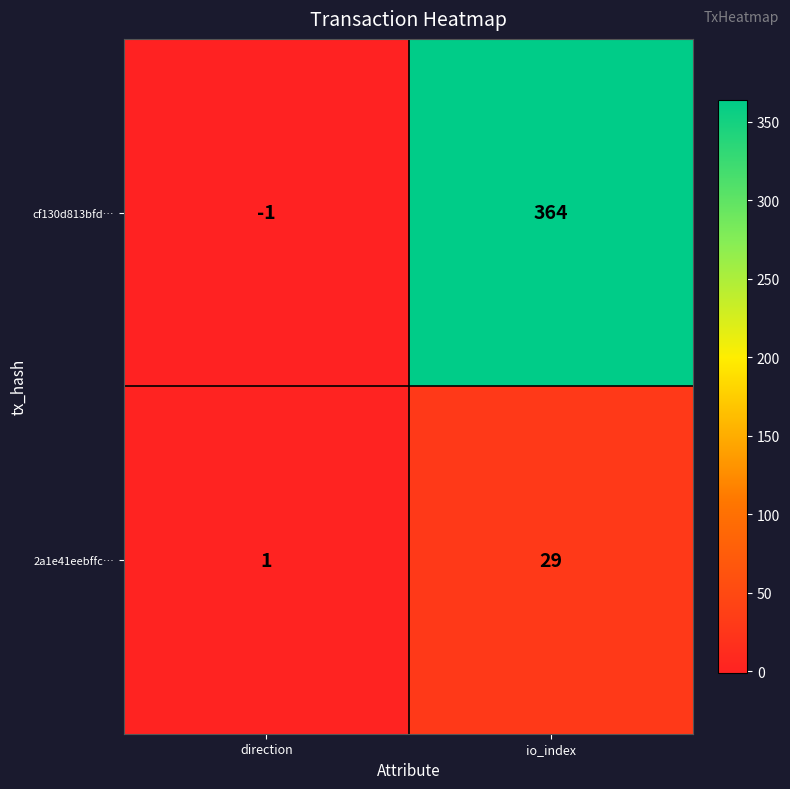

Which category has the highest value across all series?

io_index